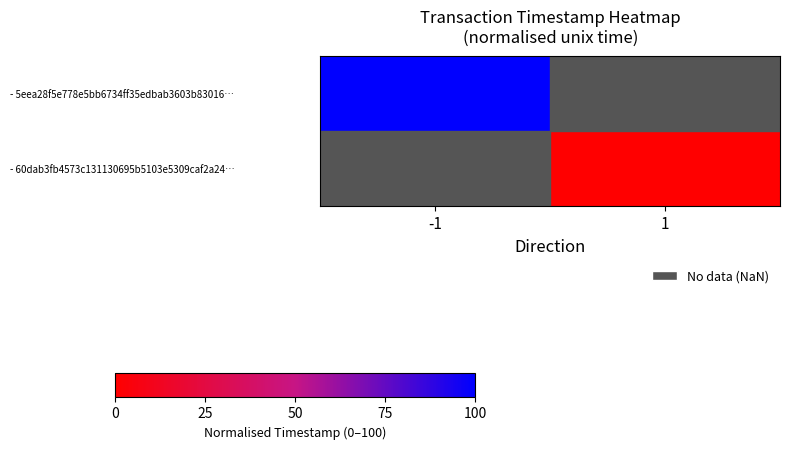

What is the maximum value shown in the chart?

100.0